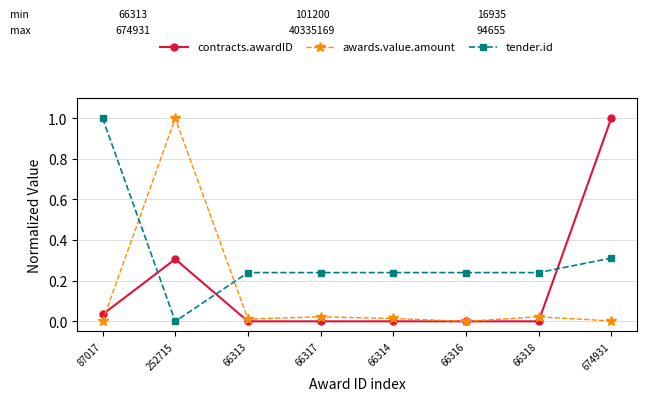

True or false: contracts.awardID and awards.value.amount intersect in this chart.

True